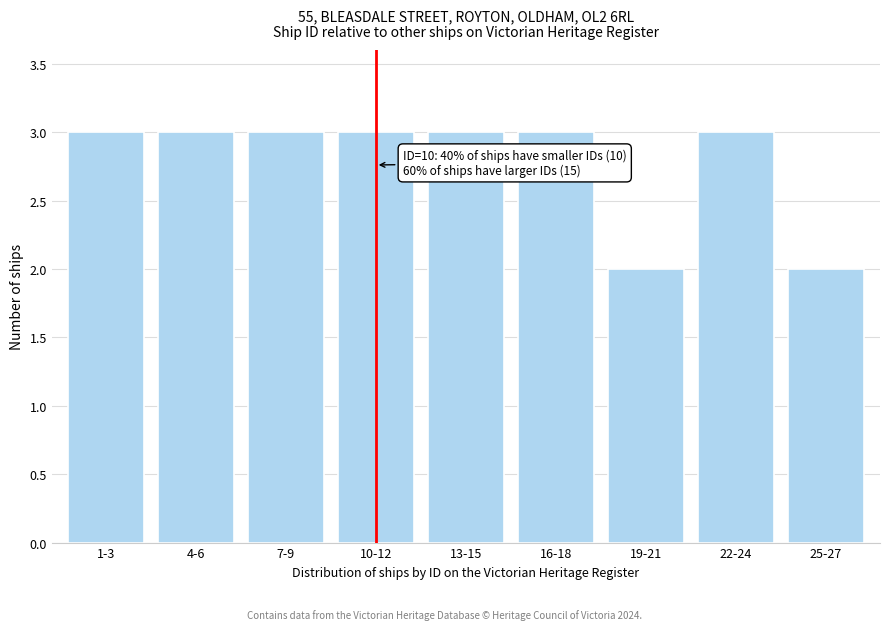

Reading left to right, list all the values displayed in this chart.

1-3=3	4-6=3	7-9=3	10-12=3	13-15=3	16-18=3	19-21=2	22-24=3	25-27=2